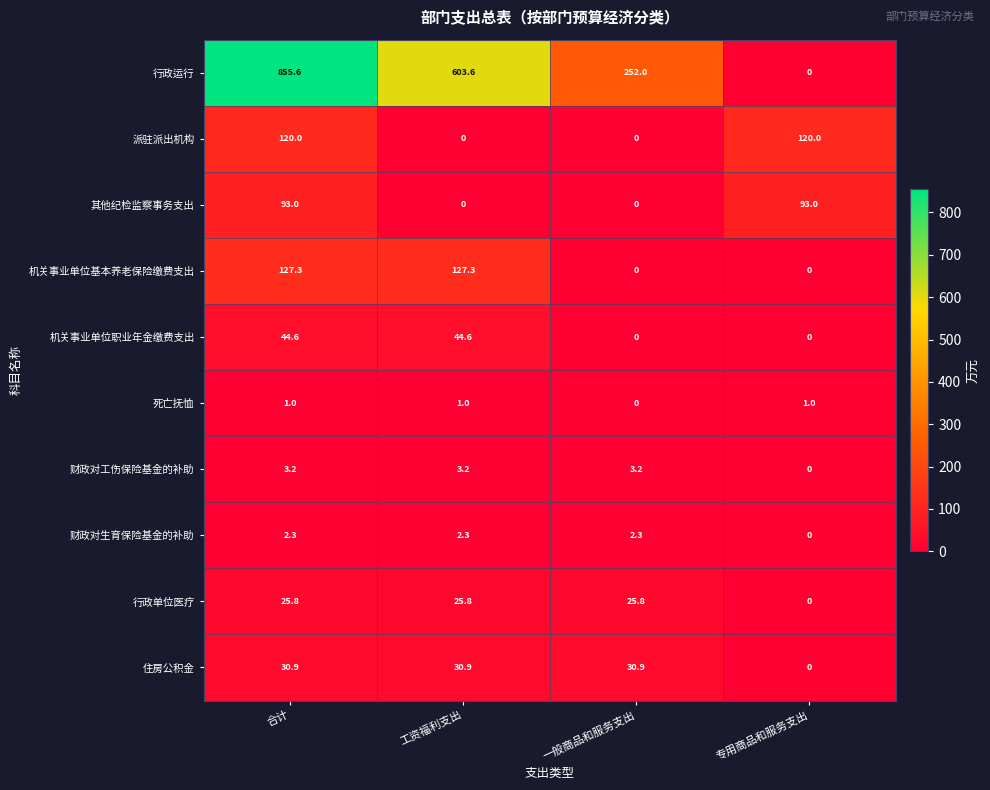

What is the average value of the 住房公积金 series?

23.2